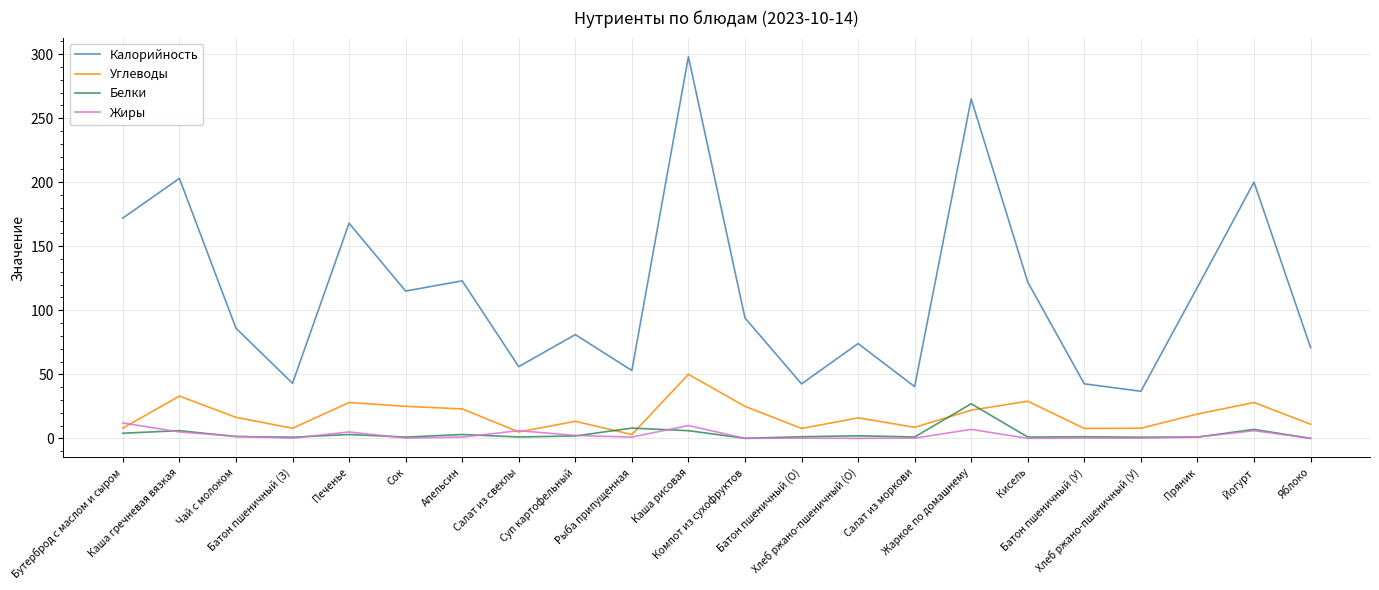

What is the maximum value for Калорийность?

298.0